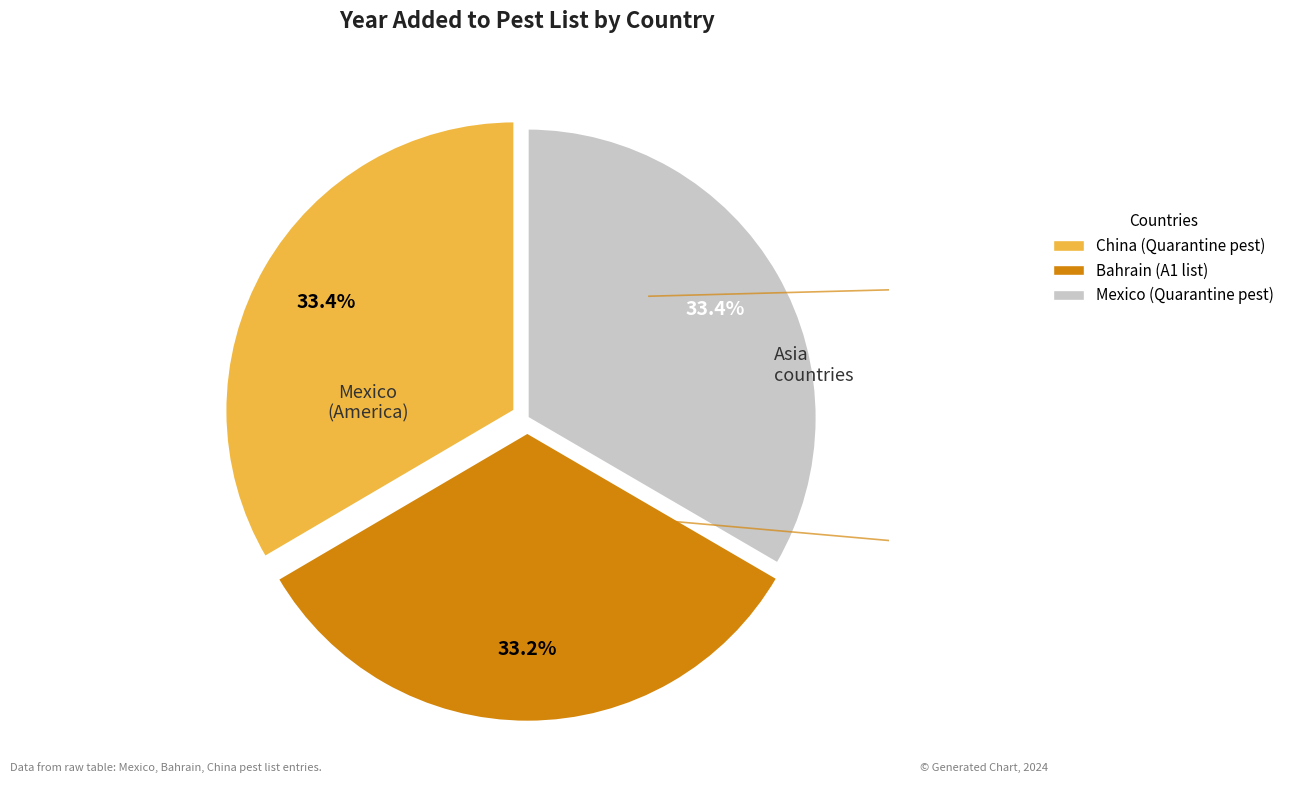

Is there any slice that represents more than half of the pie?

No